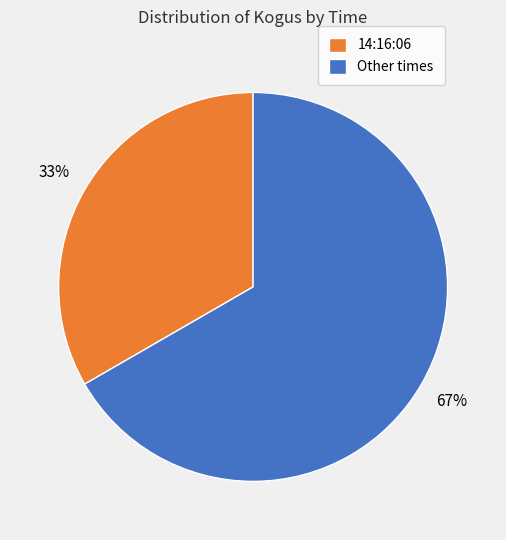

How many segments does this pie chart have?

2